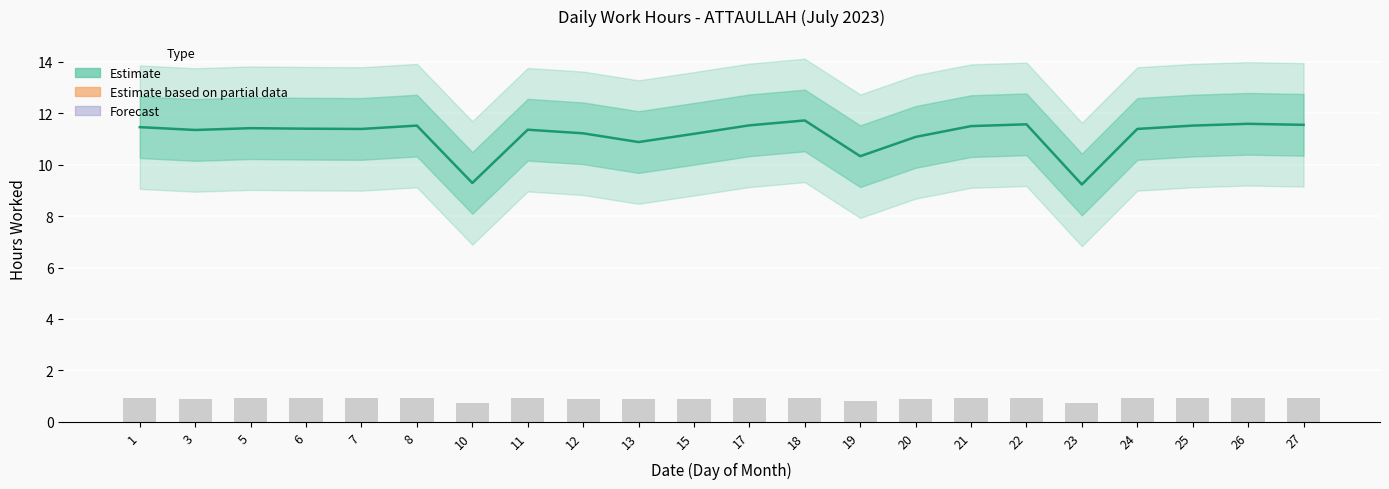

What is the difference between the maximum and second lowest values in the Low (hours worked) series?

2.4